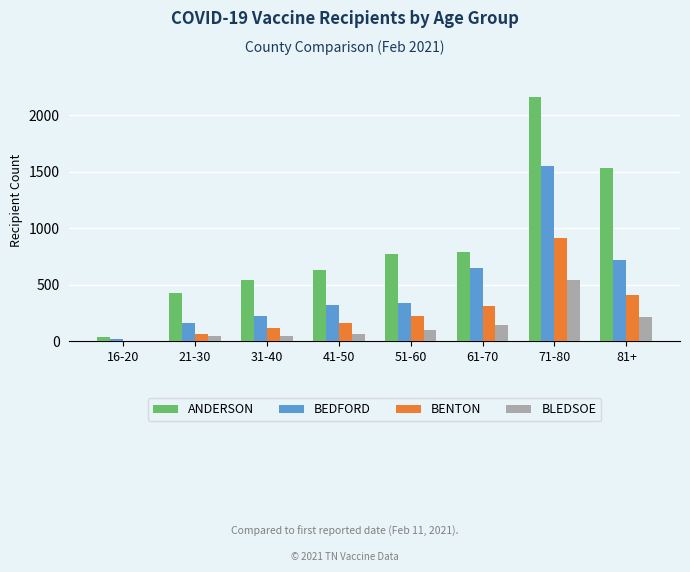

Are the bars grouped side by side (vs. stacked)?

Yes